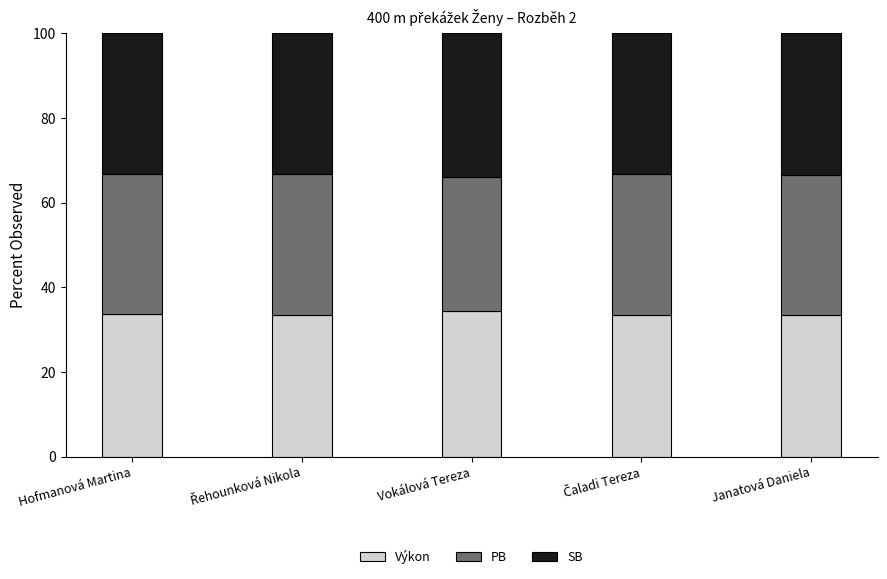

Is it true that Výkon equals 33.8 at Hofmanová Martina?

True